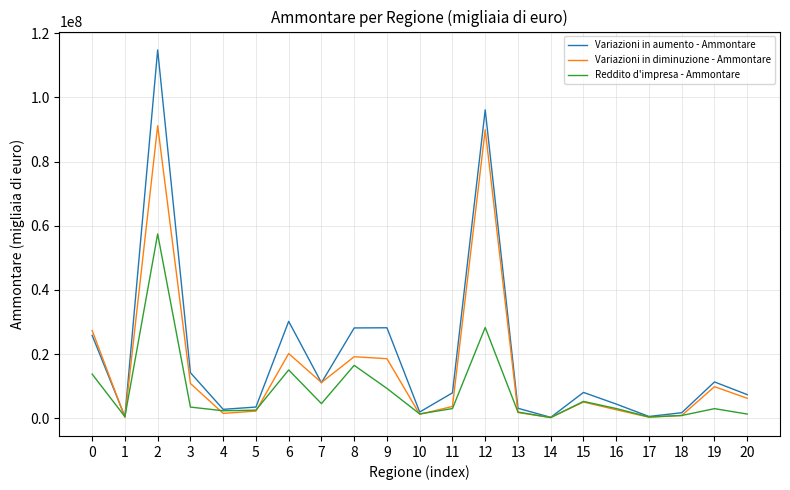

At how many categories does at least one series exceed 15830726?

6